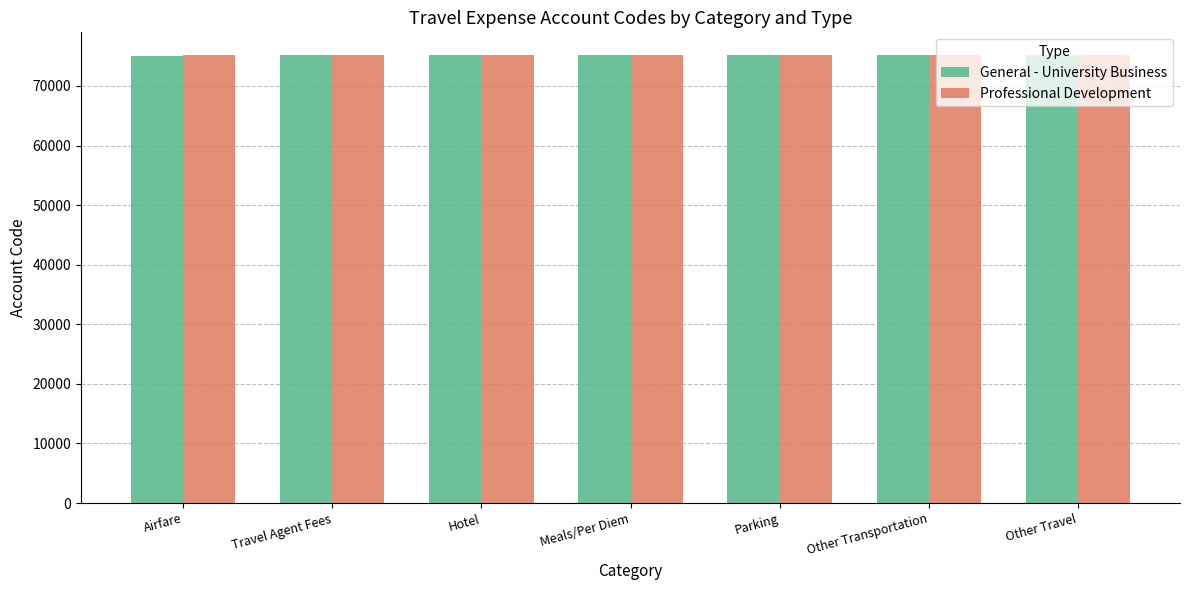

What is the label of the 2nd bar from the left?

Travel Agent Fees